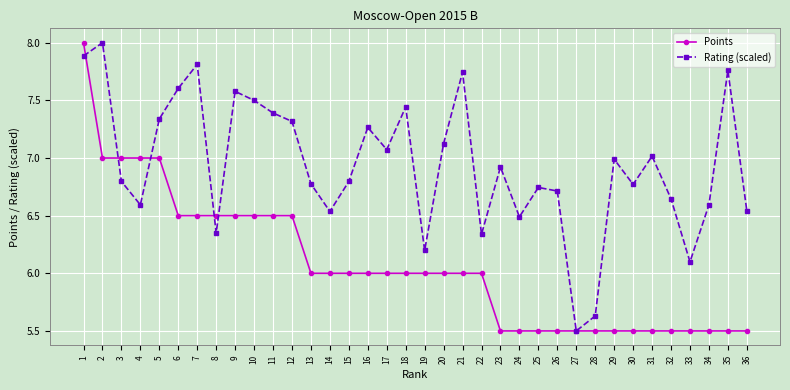

Which series has the largest total across all categories?

Rating (scaled)